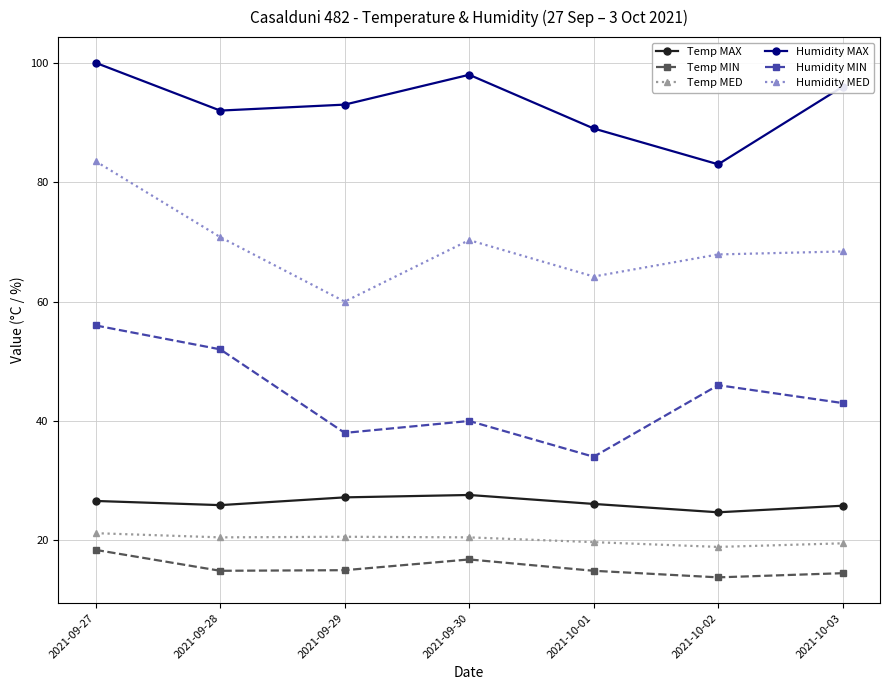

What is the maximum value for Humidity MAX?

100.0